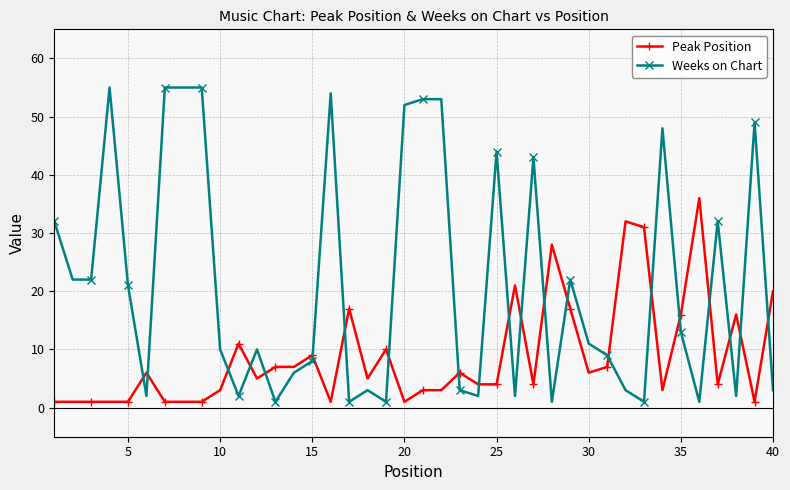

How many times do Peak Position and Weeks on Chart cross each other?

21